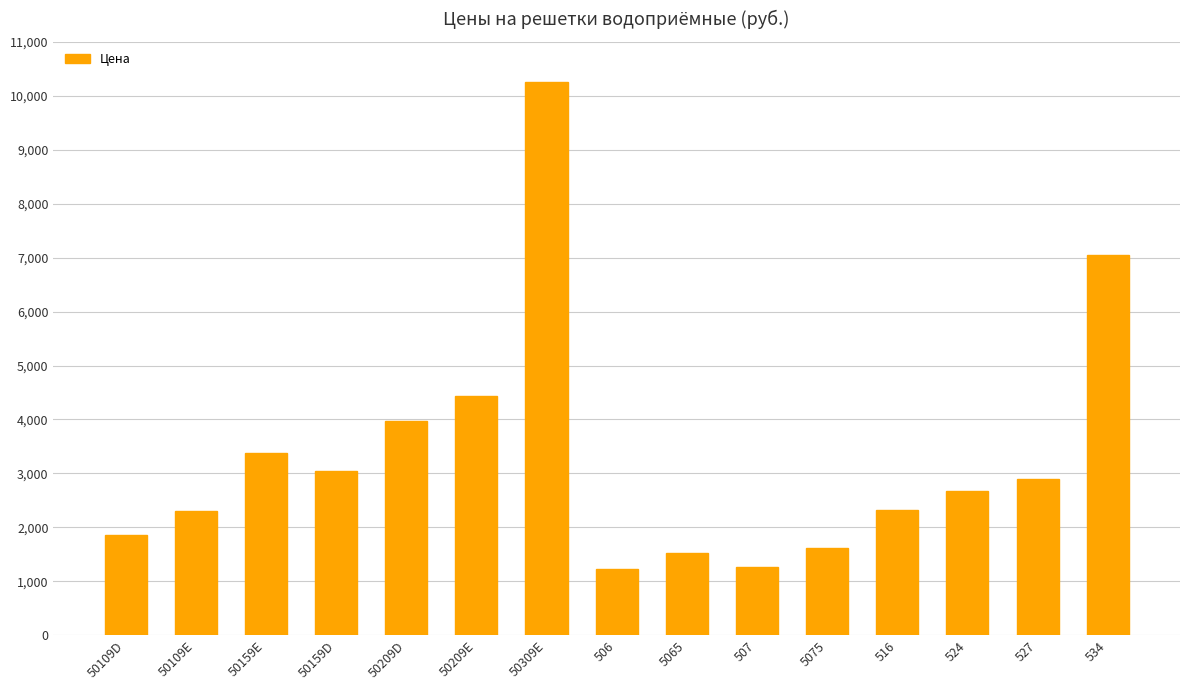

Approximately how many times larger is the value at 527 compared to 50159E?

0.9